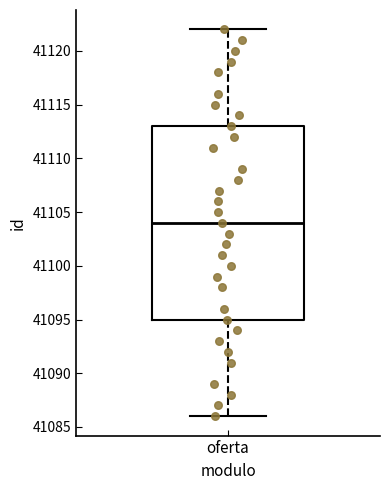

Transcribe this box plot: give where the median line is, the range the box spans, and where the two whiskers end, as read against the y-axis. The values are not printed on the chart, so give them approximately, as read against the axis.

median 41104, box 41095 to 41113, whiskers 41086 to 41122